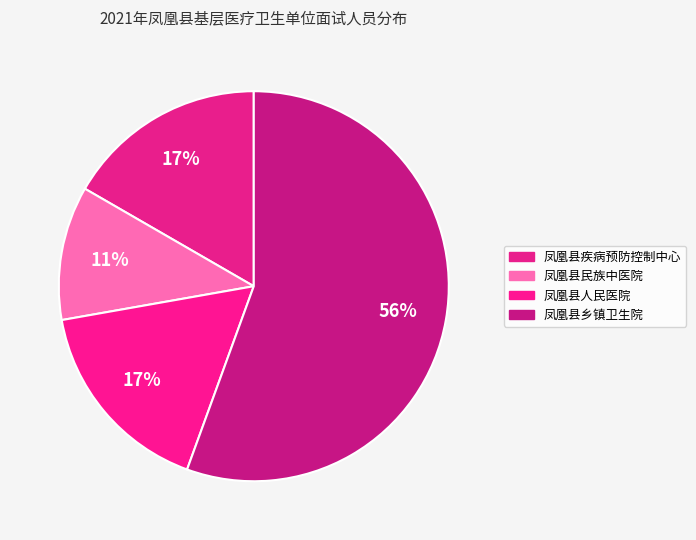

Which slice represents more than half of the pie?

凤凰县乡镇卫生院